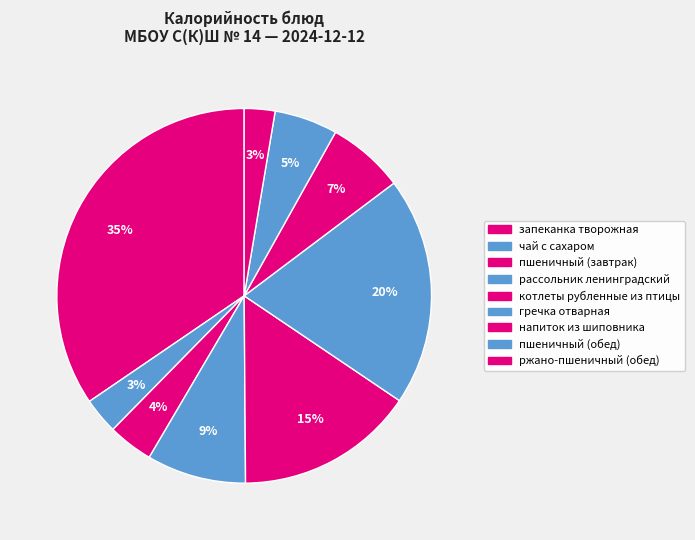

How many slices are in this pie chart?

9